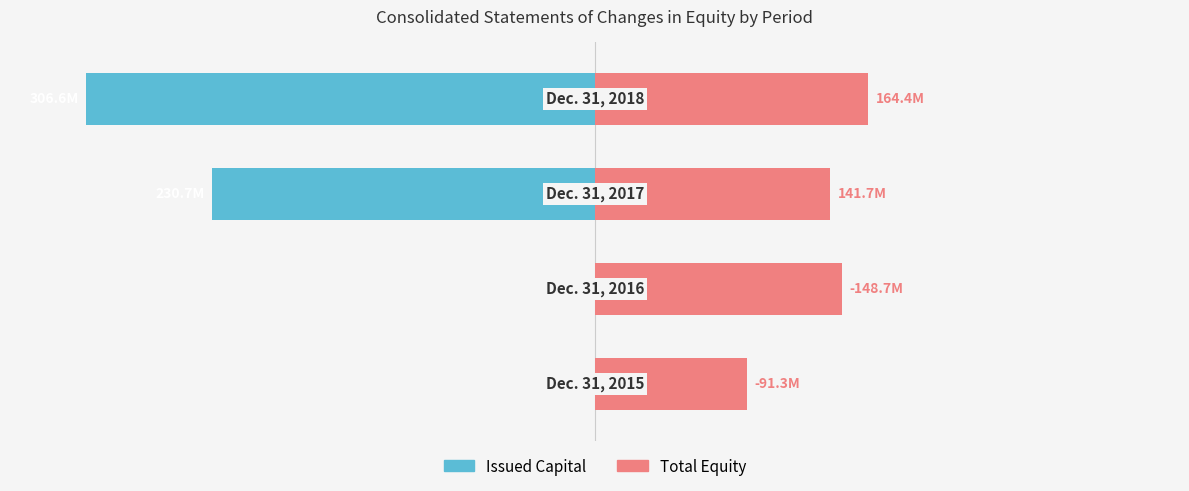

True or false: Total has a value of 71.3 at 2.

False